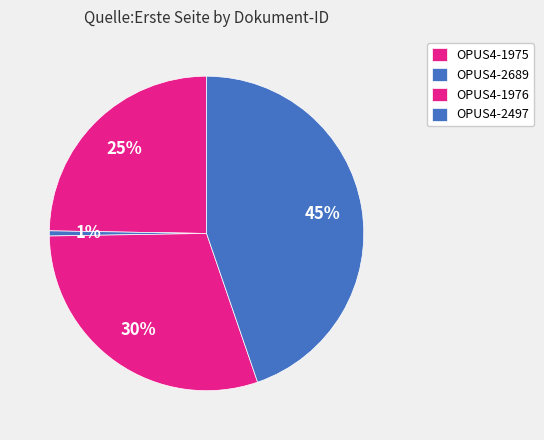

How many segments does this pie chart have?

4